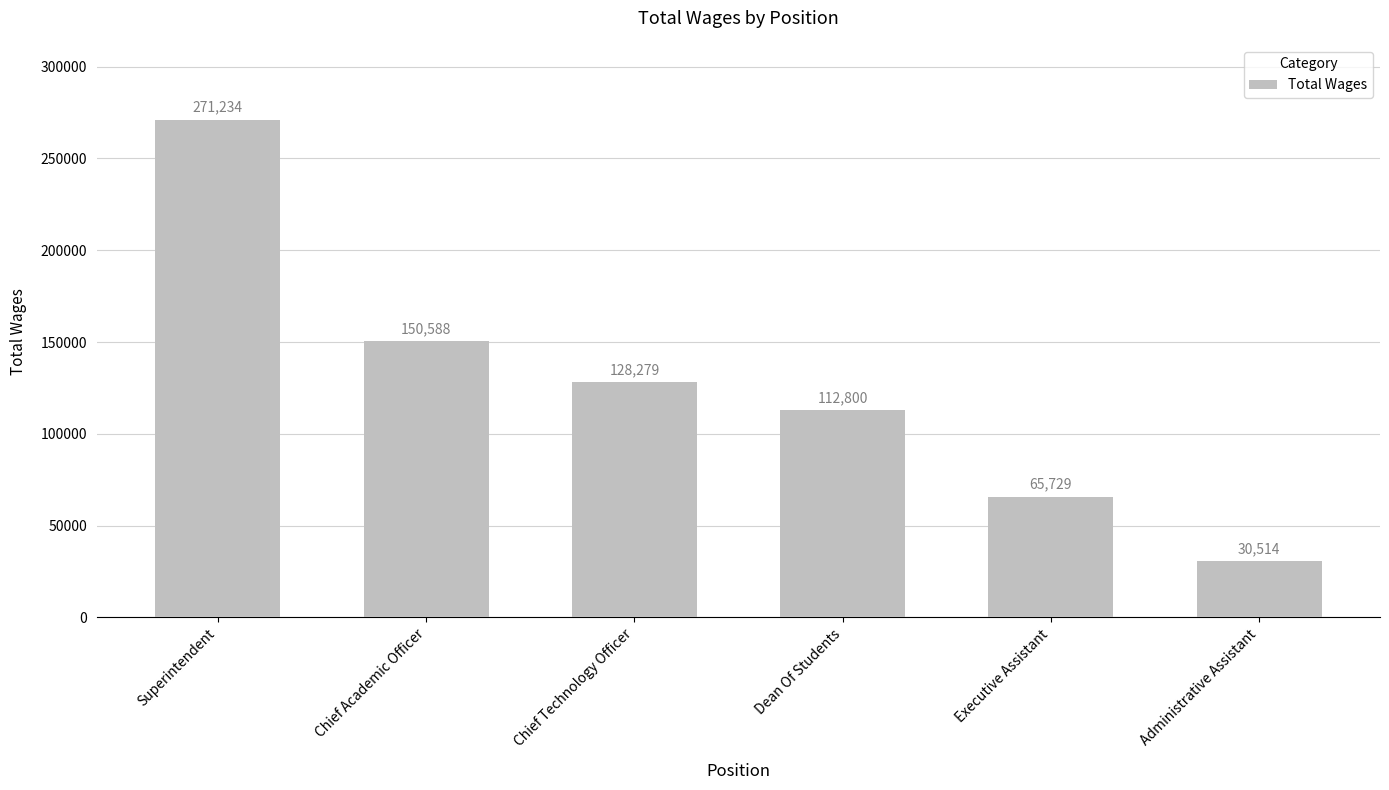

What is the approximate value at Dean Of Students, to the nearest 100?

112800